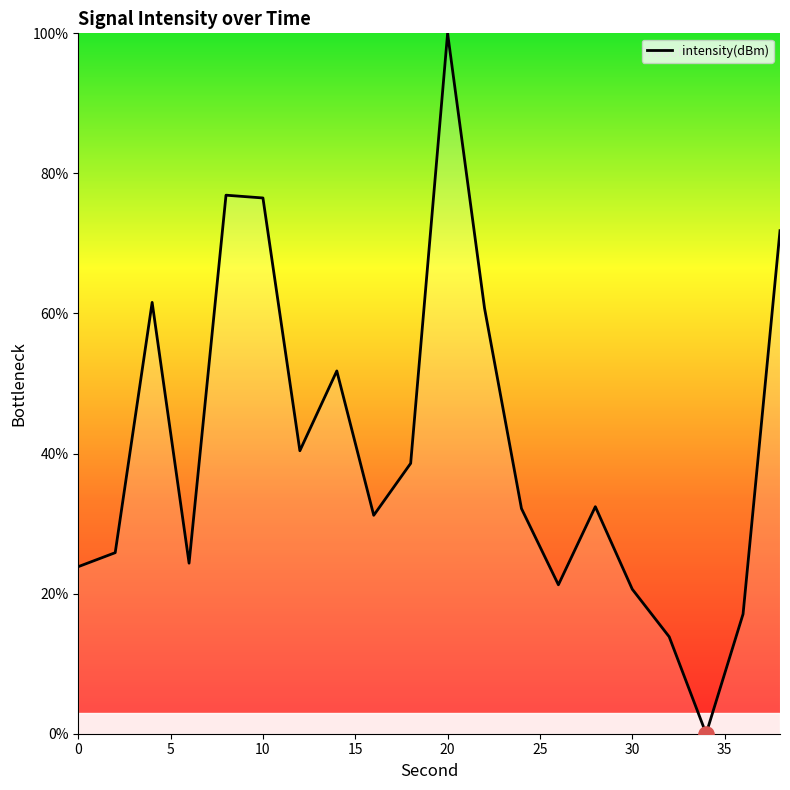

What is the maximum value shown in the chart?

100.0